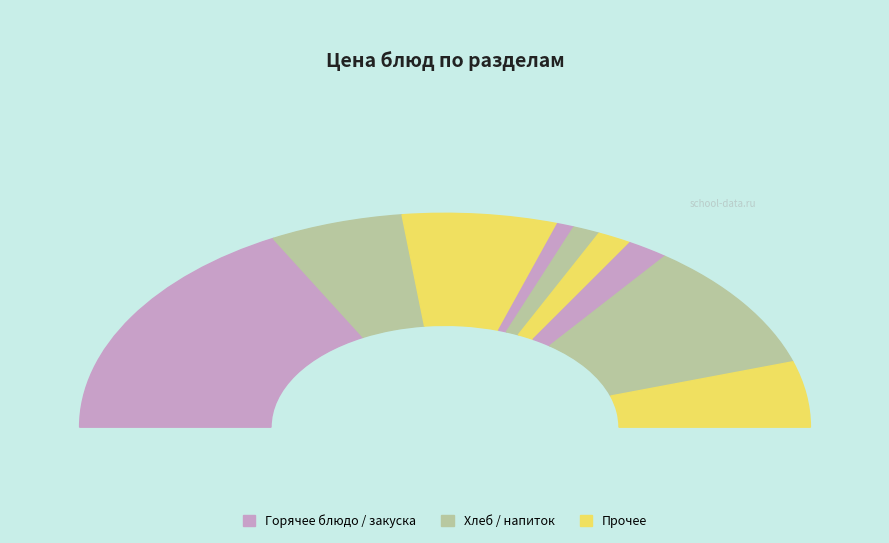

Approximately how many times larger is the value at Картофель тушеный с курицей compared to Компот яблочный?

11.3